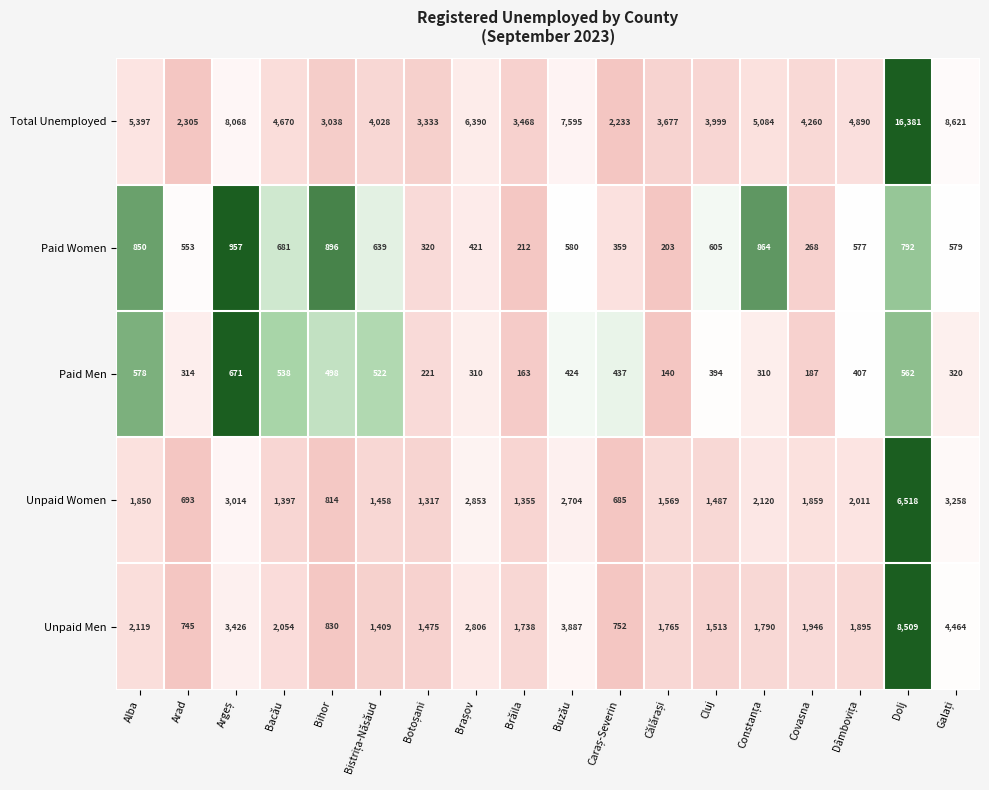

What is the total value across all series at Brăila?

6936